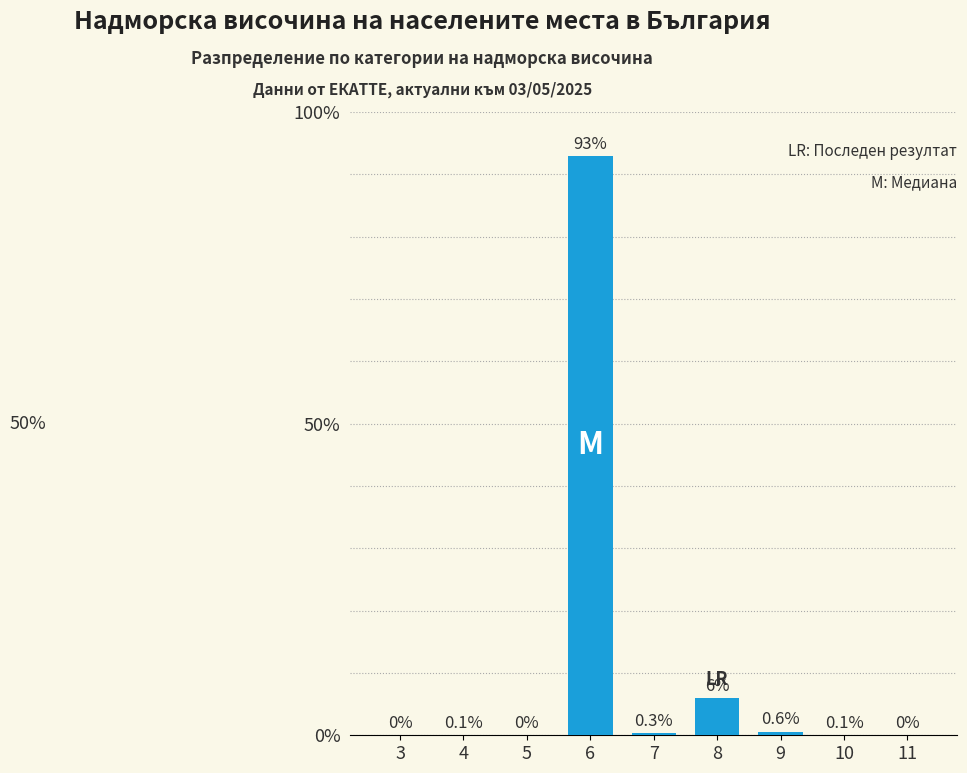

Reading left to right, list all the values displayed in this chart.

3=0.0	4=0.1	5=0.0	6=93.0	7=0.3	8=6.0	9=0.6	10=0.1	11=0.0